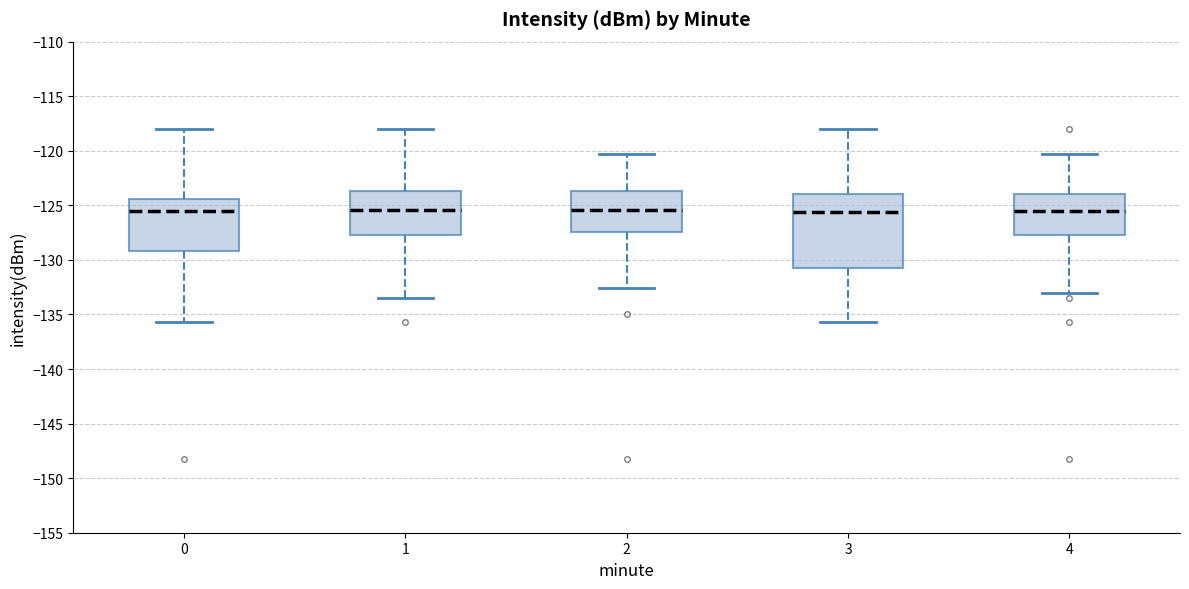

Reading left to right, read every box against the y-axis: the position of its median line, the range the box covers, and the ends of its whiskers. The values are not printed on the chart, so give them approximately, as read against the axis.

0: median -125.5, box -129.0 to -124.5, whiskers -135.5 to -118.0
1: median -125.5, box -128.0 to -123.5, whiskers -133.5 to -118.0
2: median -125.5, box -127.5 to -123.5, whiskers -132.5 to -120.5
3: median -125.5, box -130.5 to -124.0, whiskers -135.5 to -118.0
4: median -125.5, box -128.0 to -124.0, whiskers -133.0 to -120.5